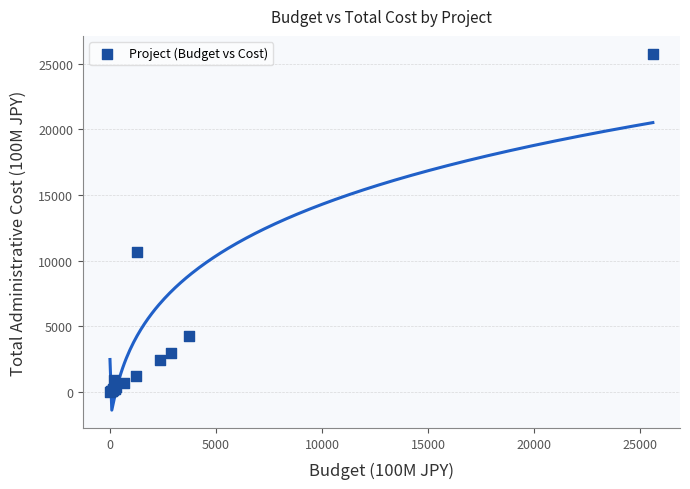

What Y value in the scatter plot is closest to 12892?

10644.0